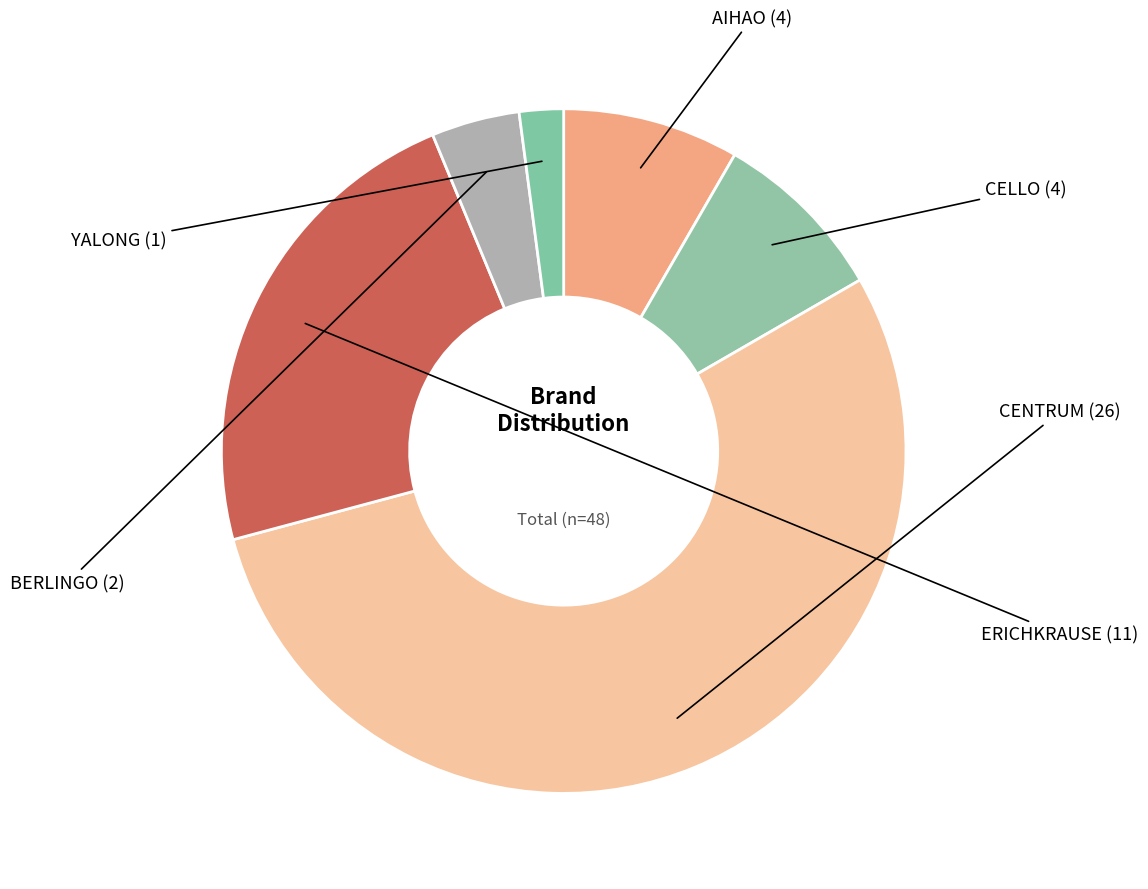

Count the number of slices in the pie.

6